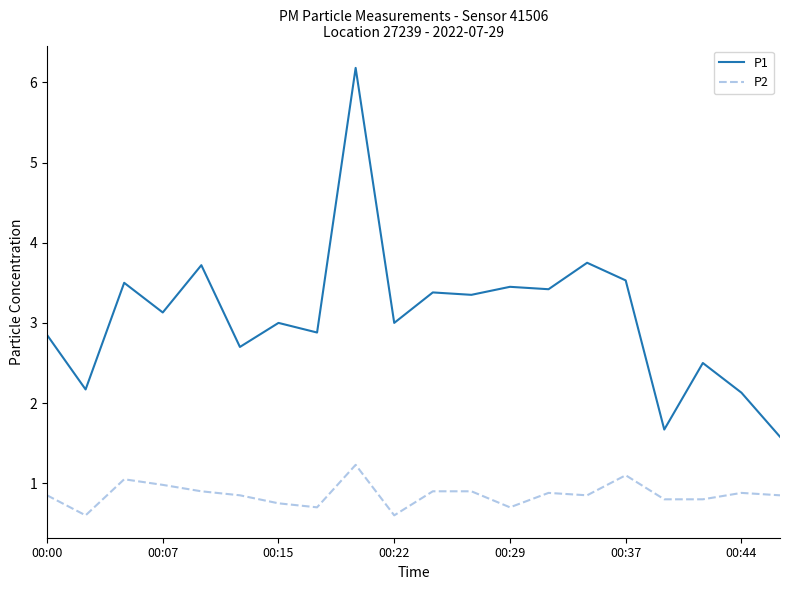

True or false: P1 and P2 intersect in this chart.

False